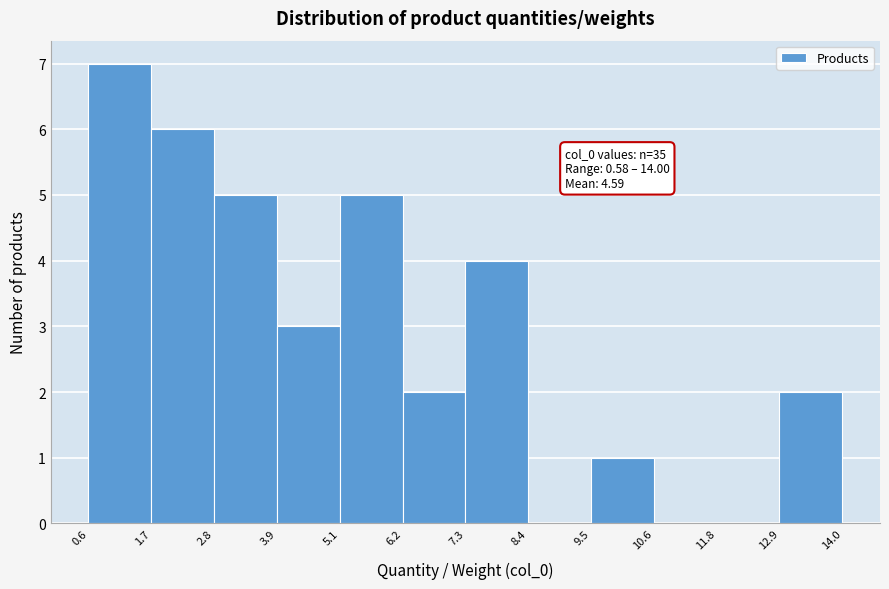

Over which range of the x-axis is the bar tallest?

0.6 to 1.7